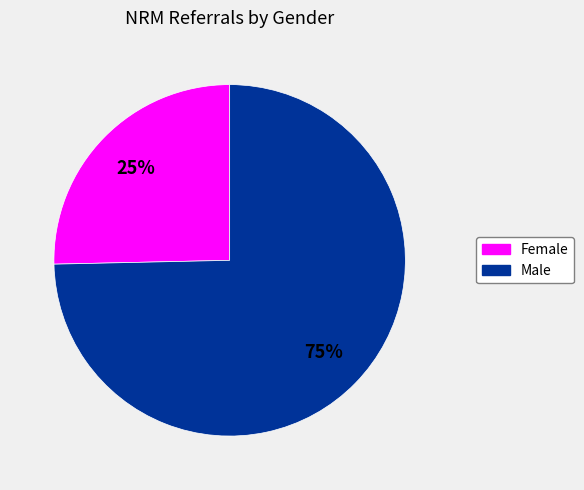

What is the largest slice in the pie chart?

Male